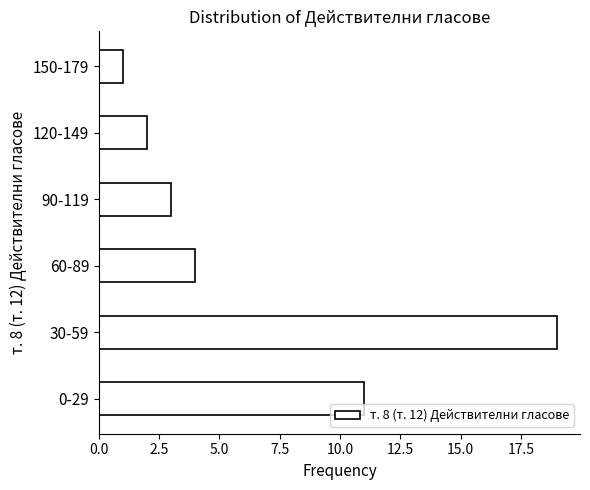

Reading bottom to top, list all the values displayed in this chart.

0-29=11	30-59=19	60-89=4	90-119=3	120-149=2	150-179=1